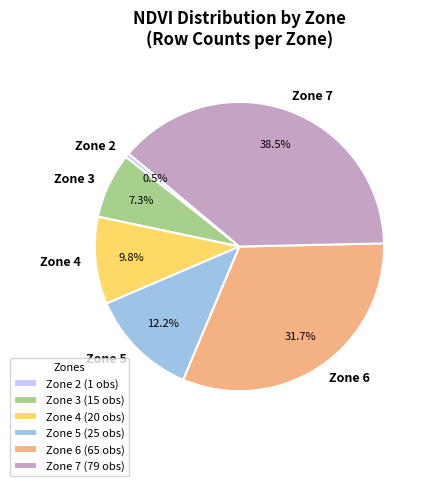

Is there any slice that represents more than half of the pie?

No